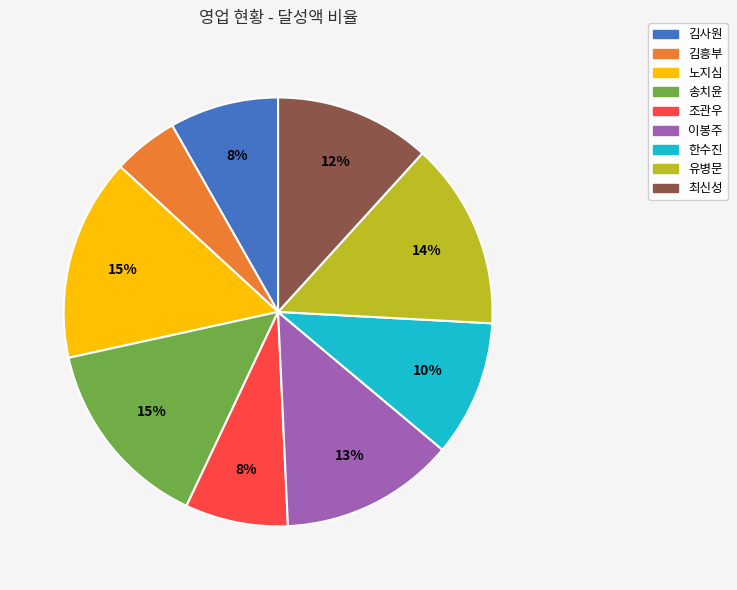

What is the ratio of the value at 이봉주 to the value at 한수진?

1.3